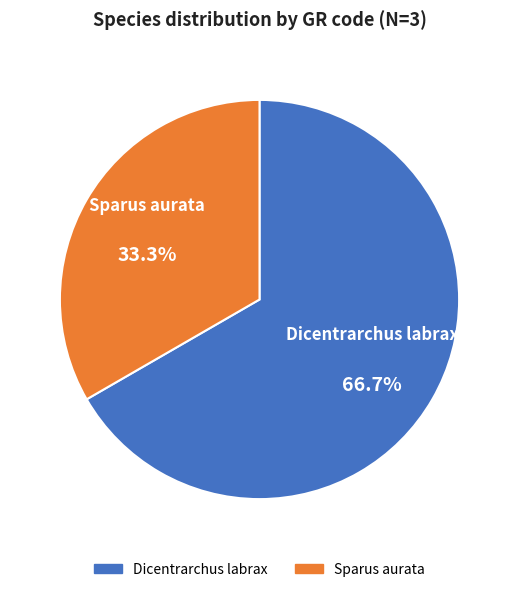

Does any single category account for the majority?

Yes